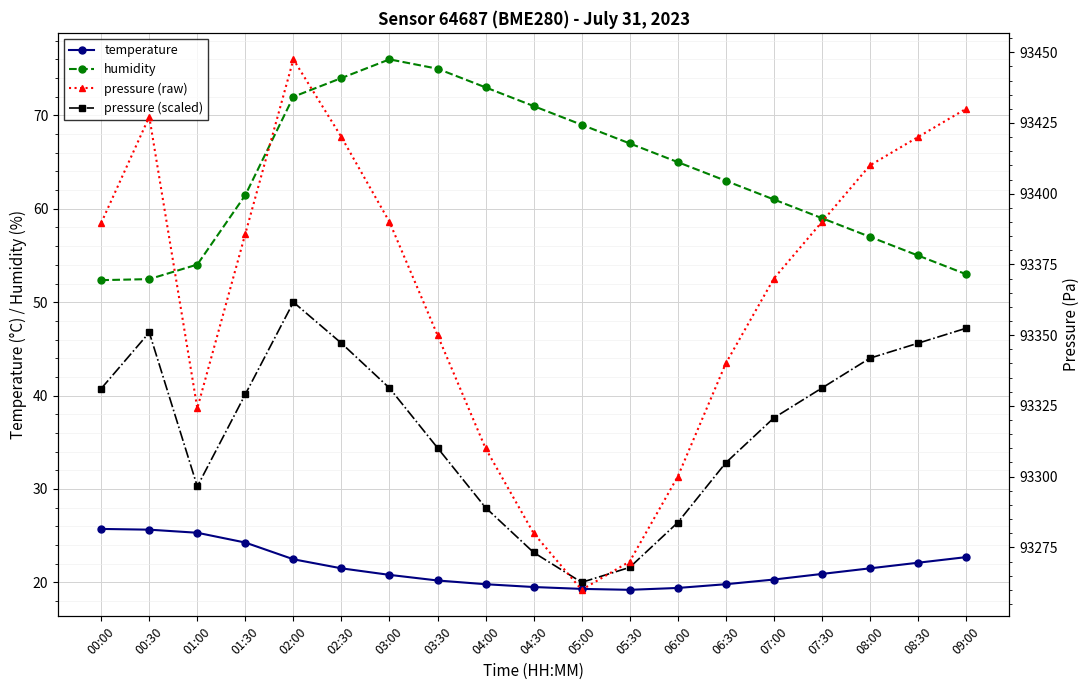

True or false: temperature and pressure (scaled) cross at least once.

False